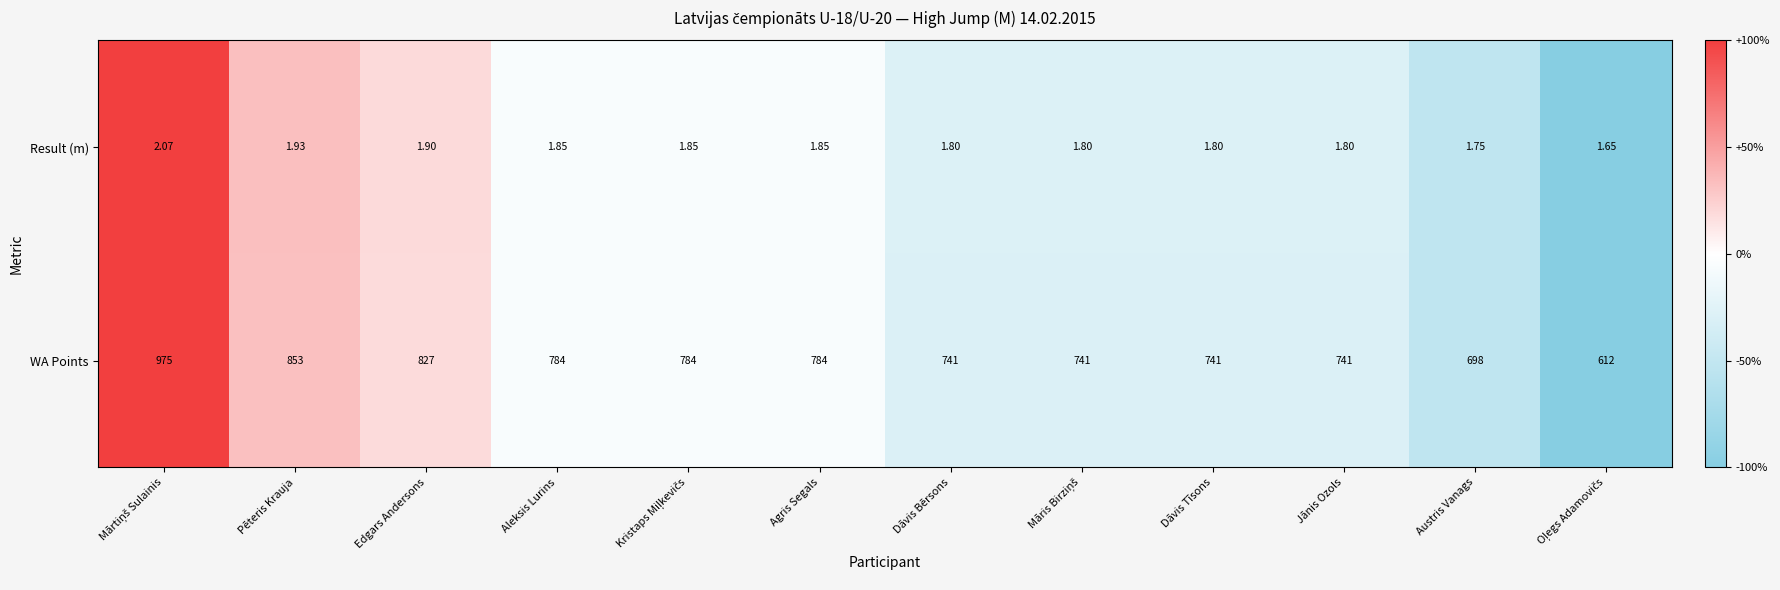

Which series has the largest total across all categories?

WA Points